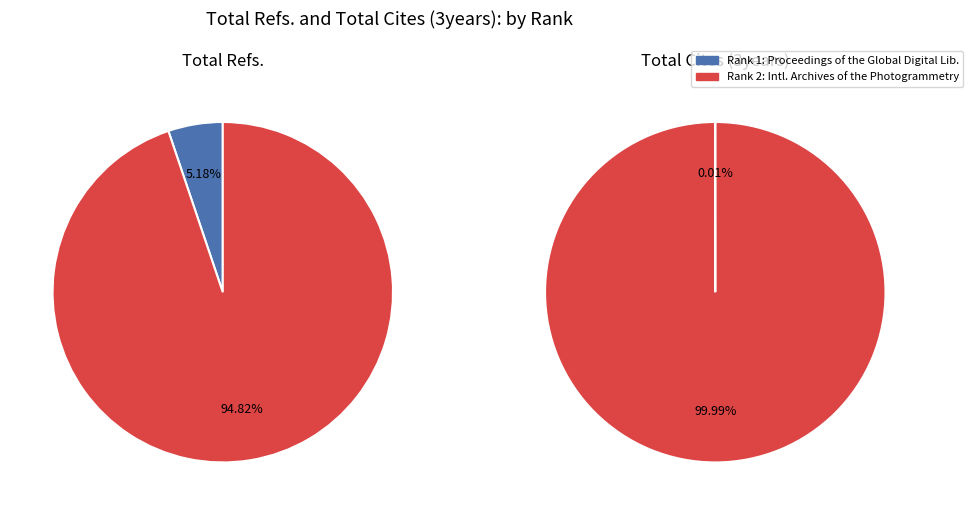

To the nearest percent, what is the average slice percentage?

50%